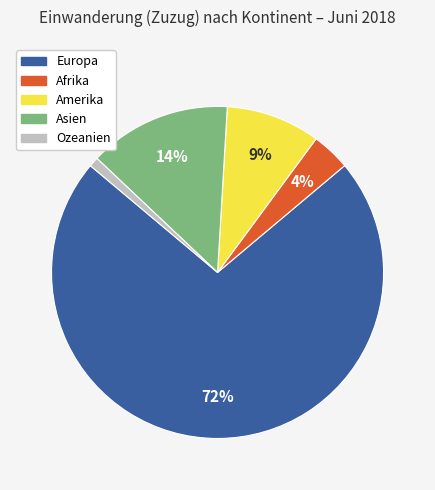

To the nearest percent, what portion does Asien represent?

14%